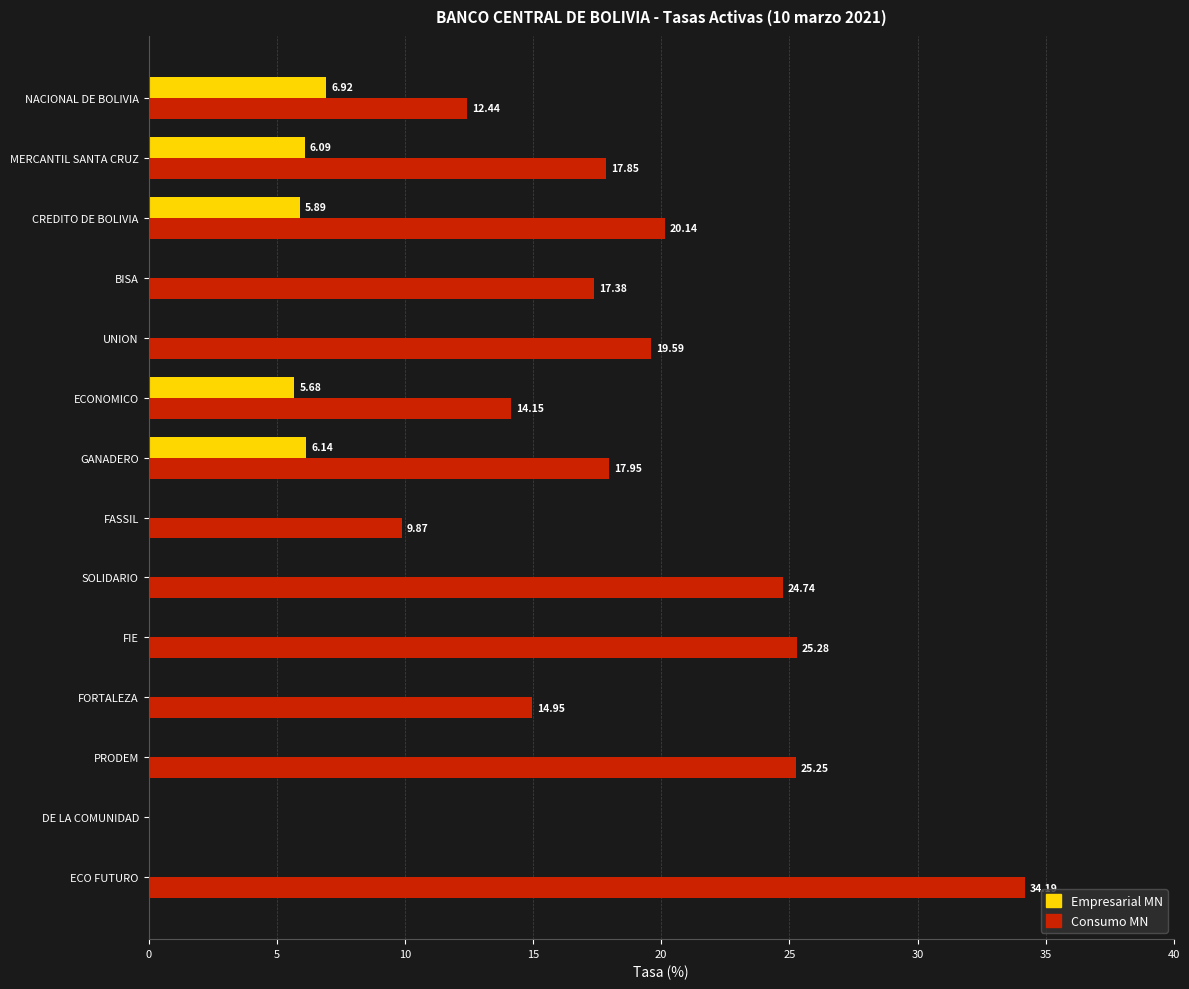

Which series changed the most between CREDITO DE BOLIVIA and FIE?

Empresarial MN